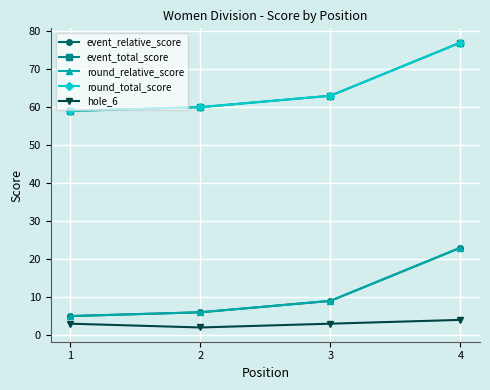

The hole_6 series shows 5 at 1. True or false?

False